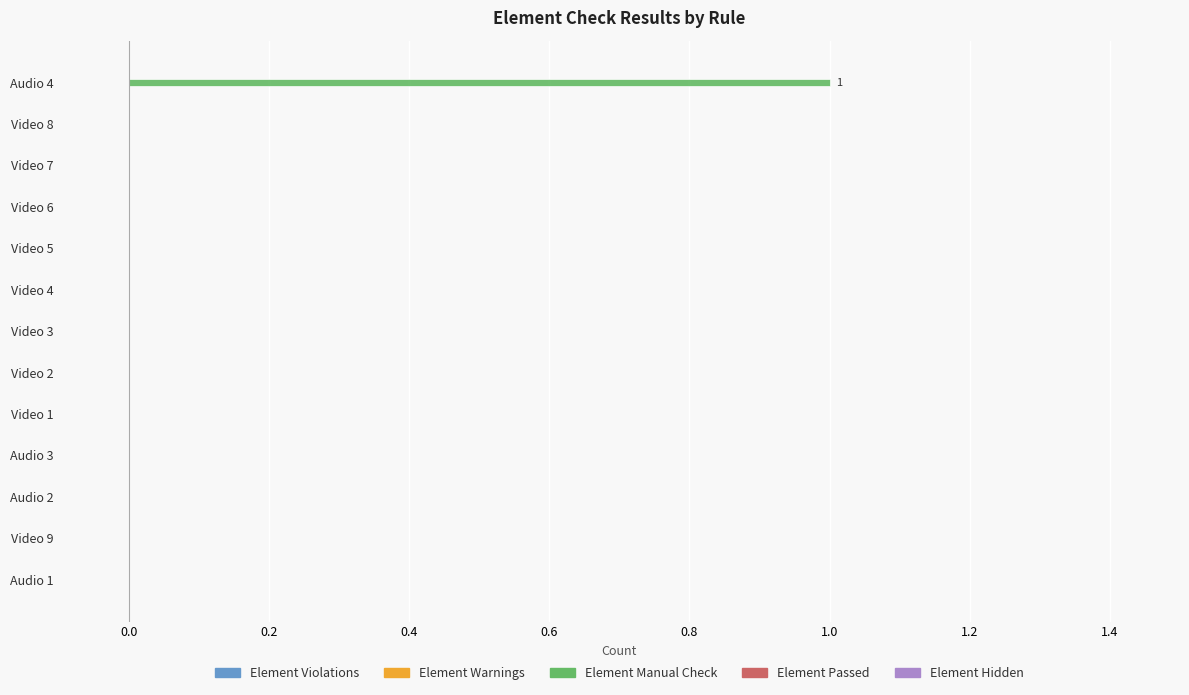

Is it true that the value at Video 6 is 0?

True